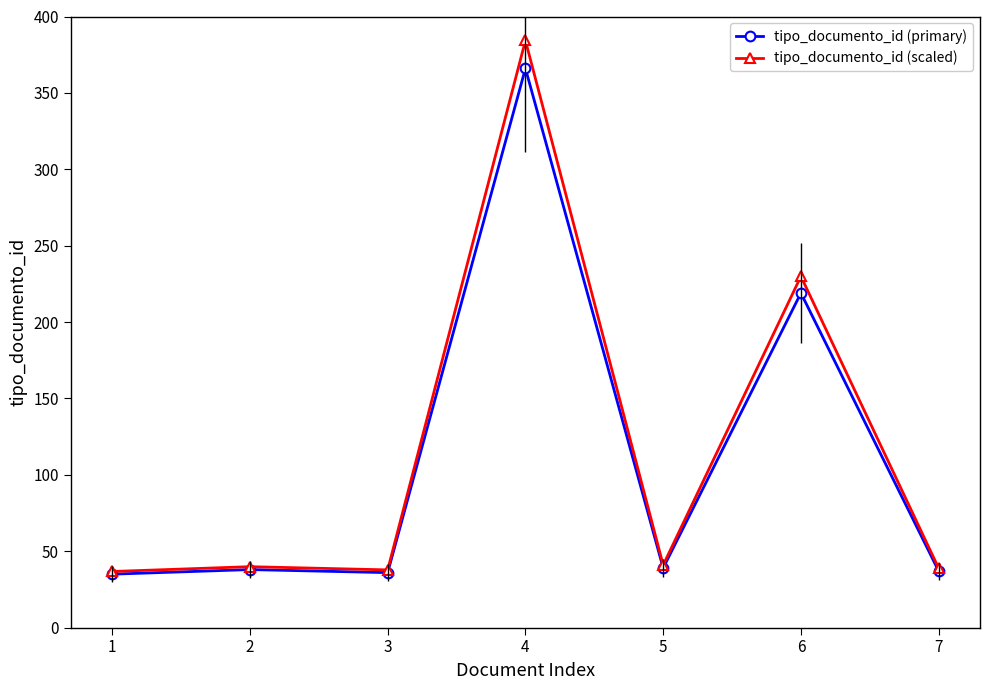

True or false: tipo_documento_id (primary) and tipo_documento_id (scaled) cross at least once.

False